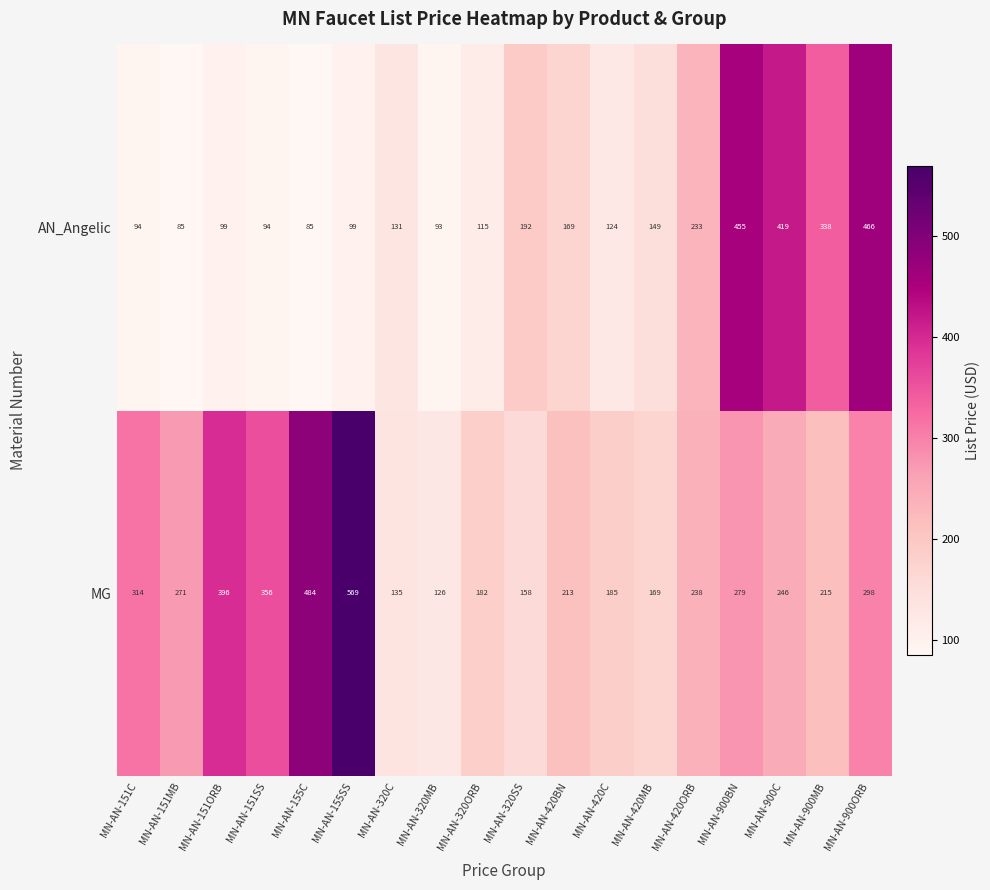

At how many categories does at least one series exceed 118?

18